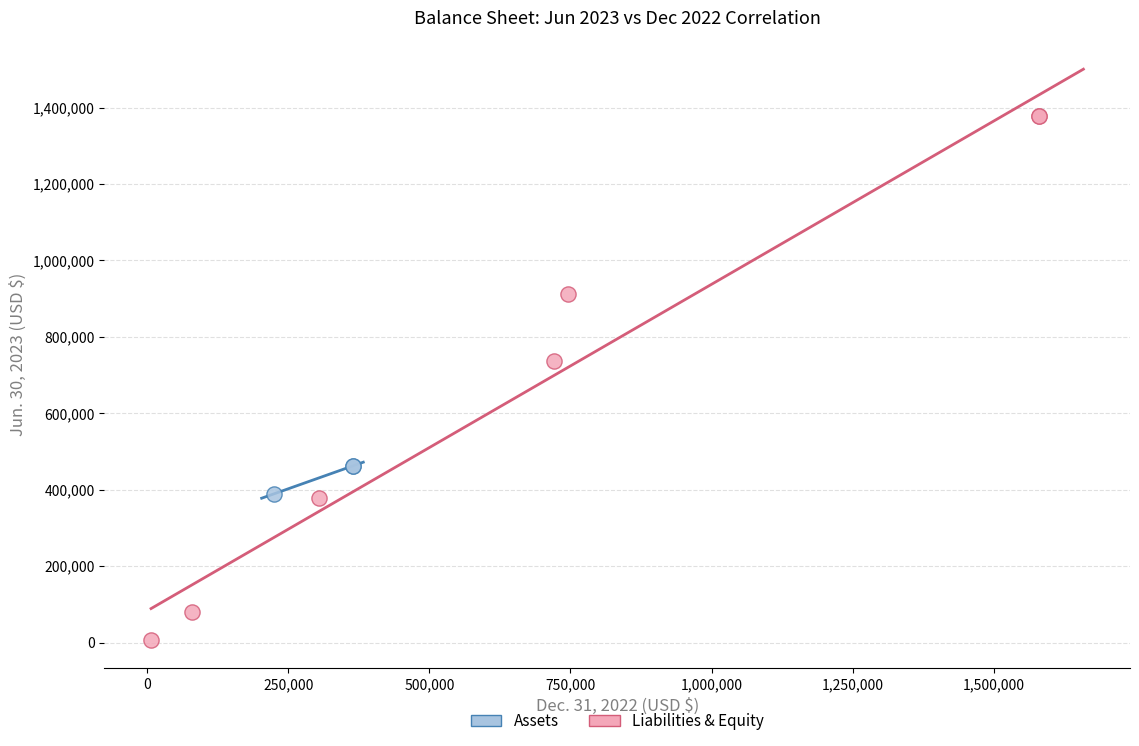

Which series reaches the minimum Y coordinate?

Liabilities & Equity